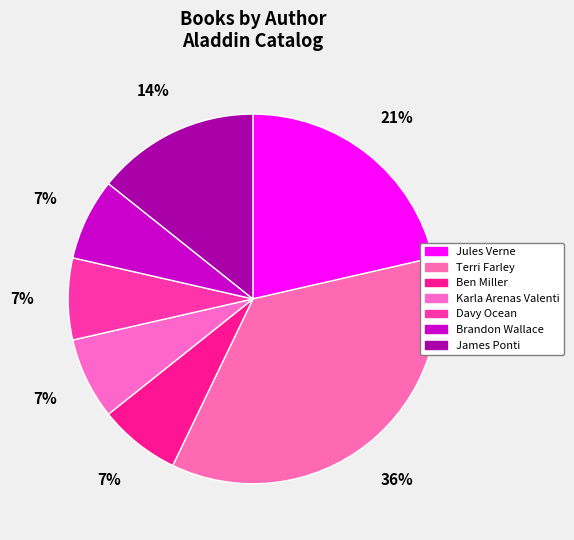

Does Davy Ocean represent more than half of the total?

No